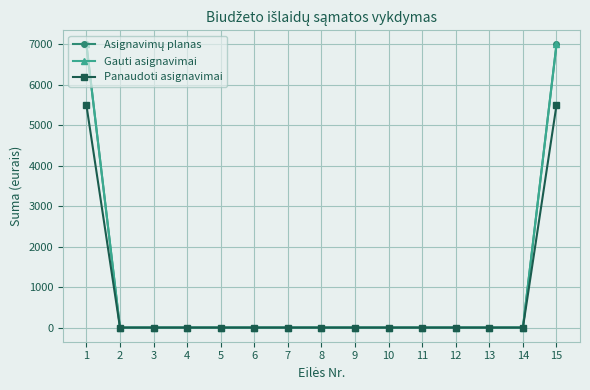

Does the chart have visible grid lines?

Yes